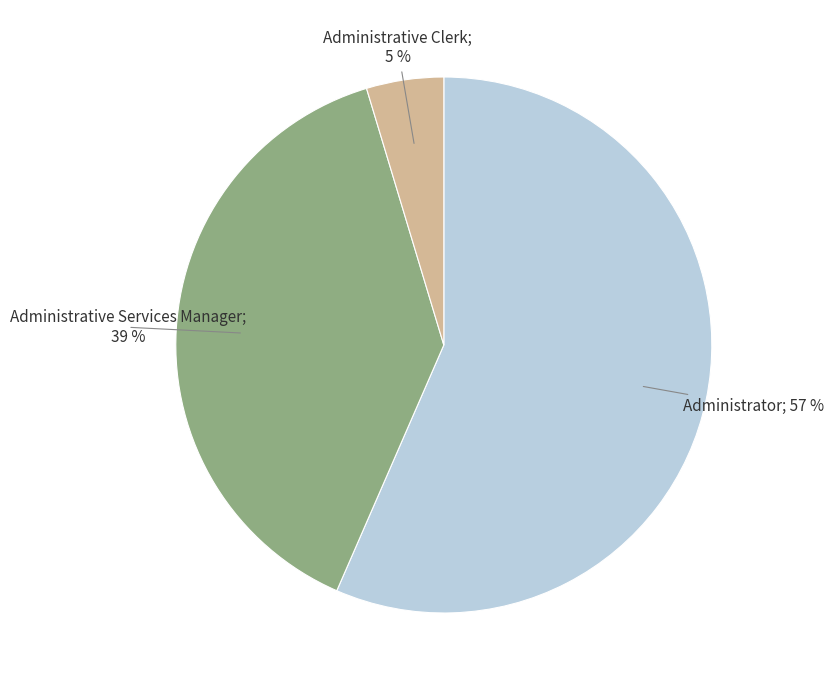

To the nearest percent, what is the average slice percentage?

33%